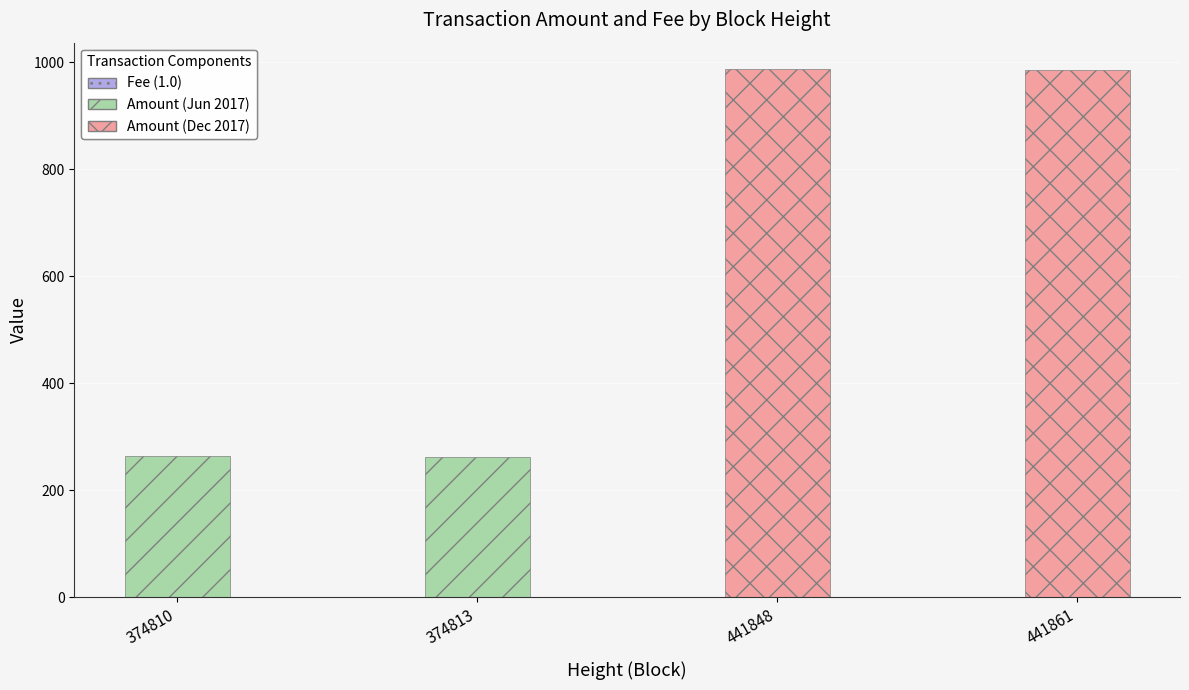

Reading left to right, list all the values displayed in this chart.

Amount: 263.0	262.0	986.4	985.4
Fee: 1.0	1.0	1.0	1.0